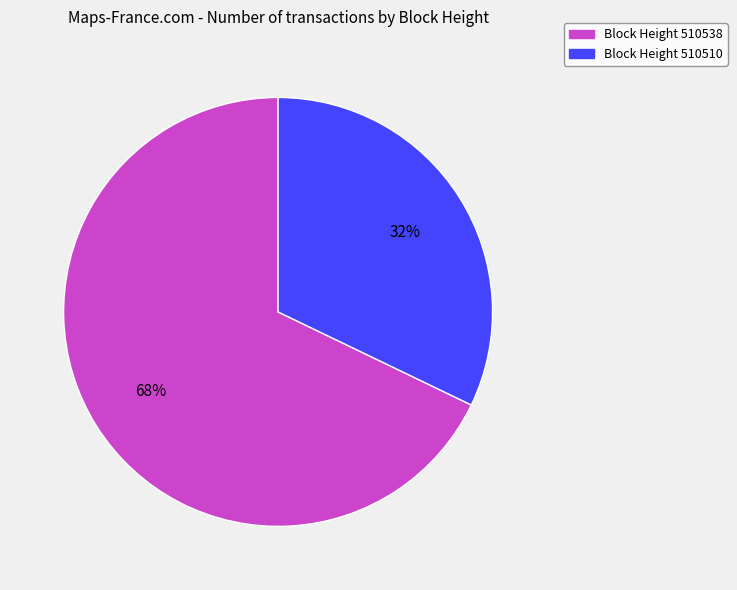

To the nearest percent, what is the average slice percentage?

50%